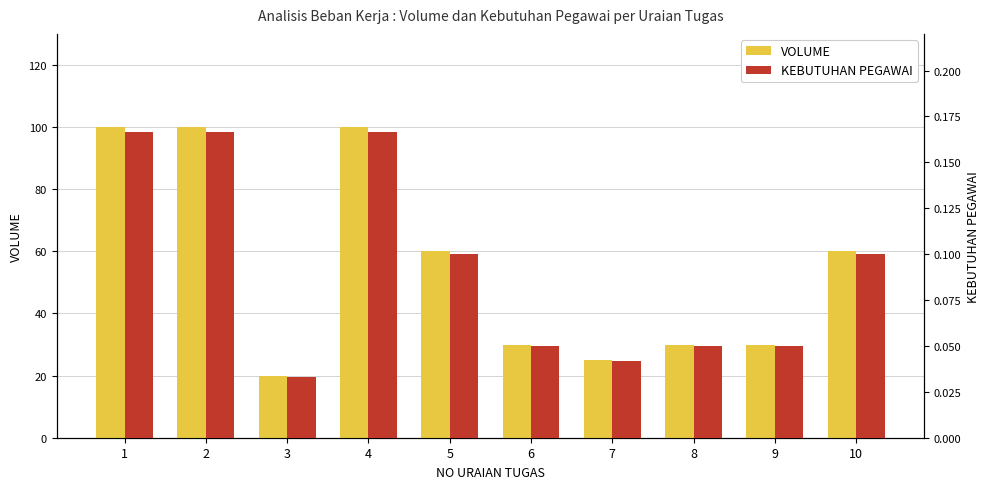

At which label does KEBUTUHAN PEGAWAI reach its peak?

1